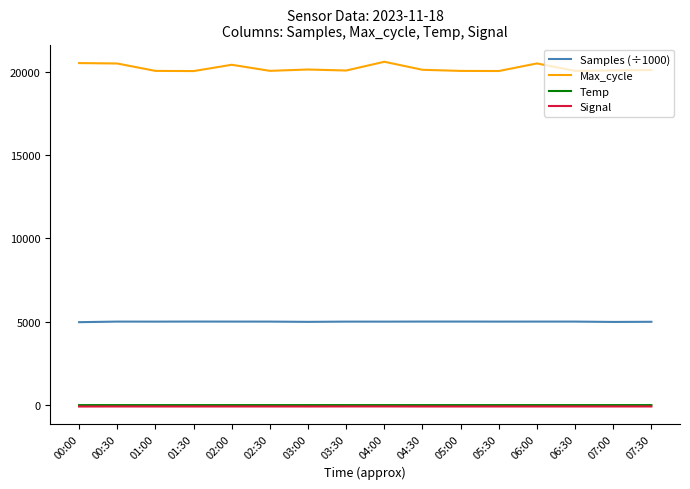

True or false: Samples (÷1000) and Max_cycle cross at least once.

False